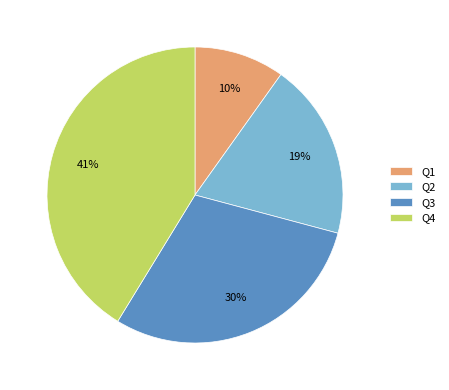

Rank the categories by value from highest to lowest.

Q4, Q3, Q2, Q1